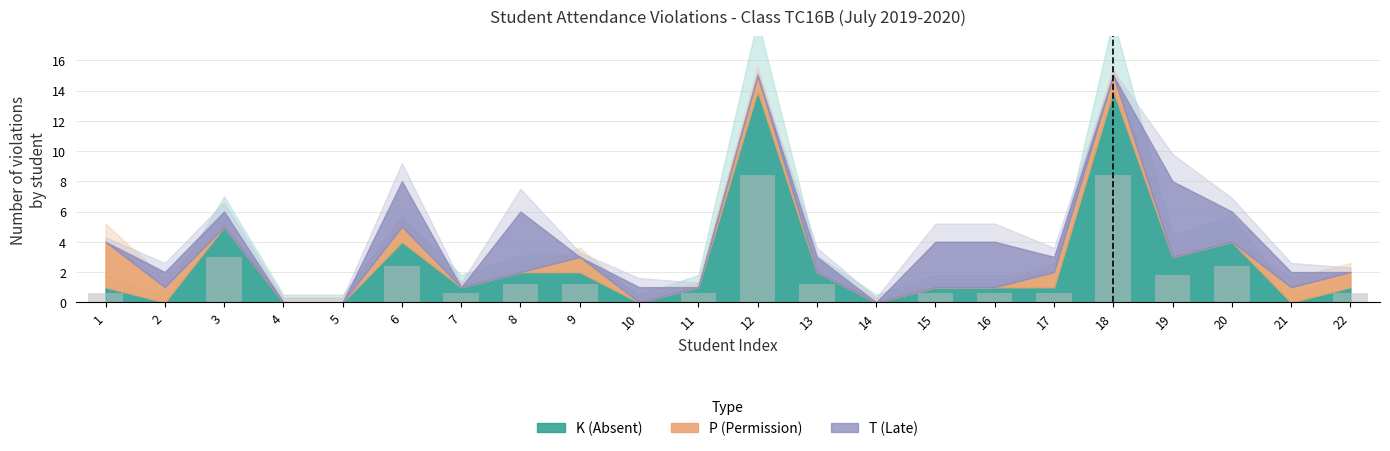

The value at 6 is 3.7. True or false?

False